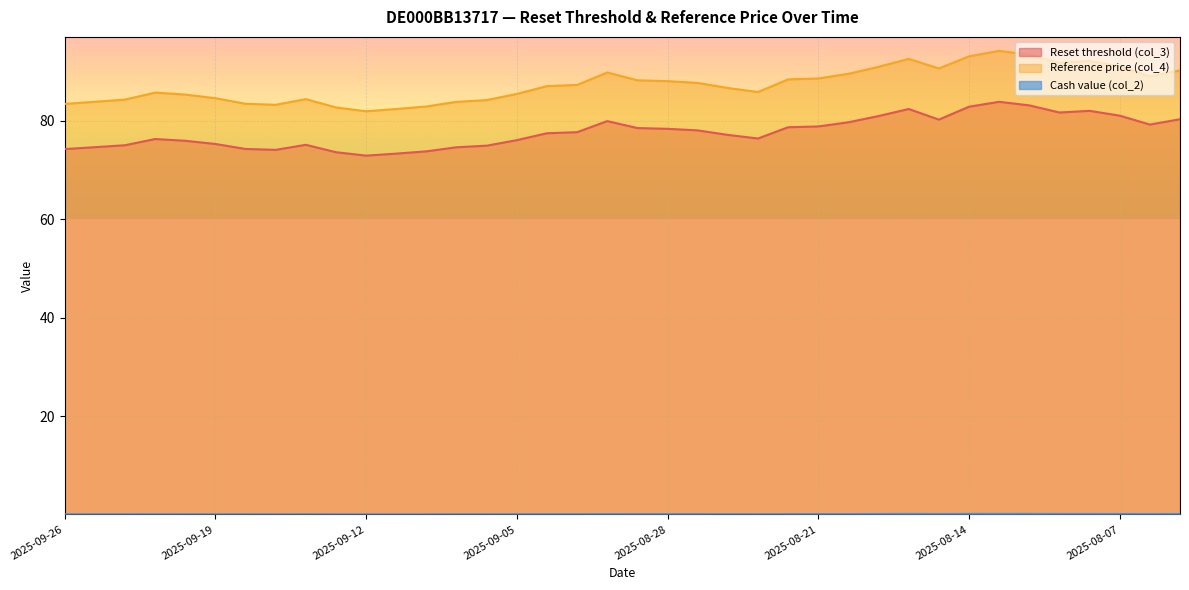

Which has a higher value, 2025-08-13 or 2025-09-02?

2025-08-13